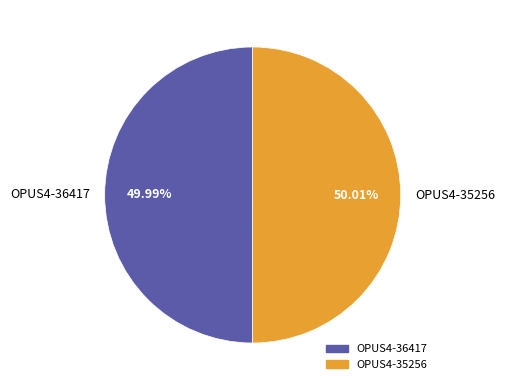

Approximately how many times larger is the value at OPUS4-36417 compared to OPUS4-35256?

1.0